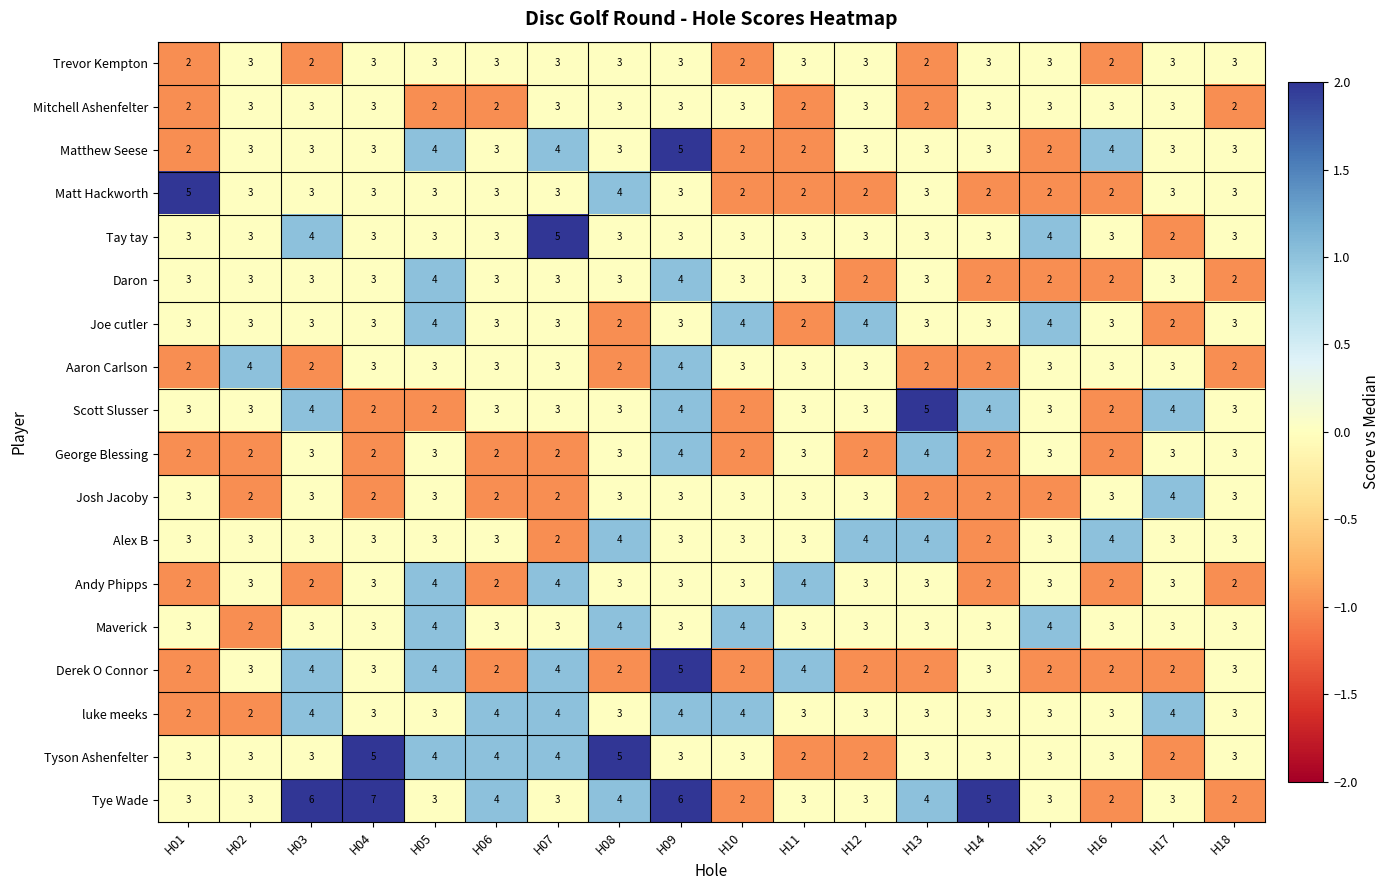

Count the Aaron Carlson values in the range 2 to 3.

16